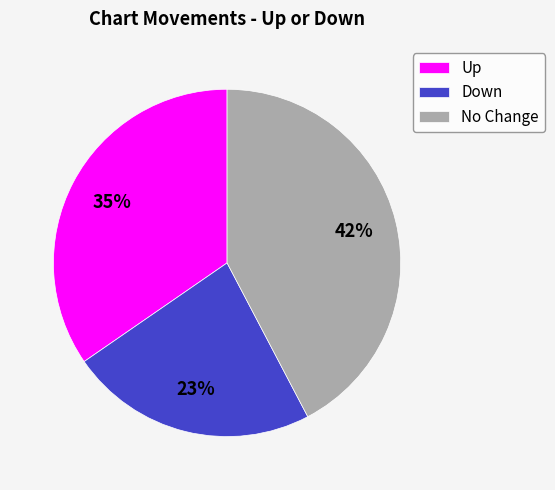

Approximately how many times larger is the value at Down compared to No Change?

0.5